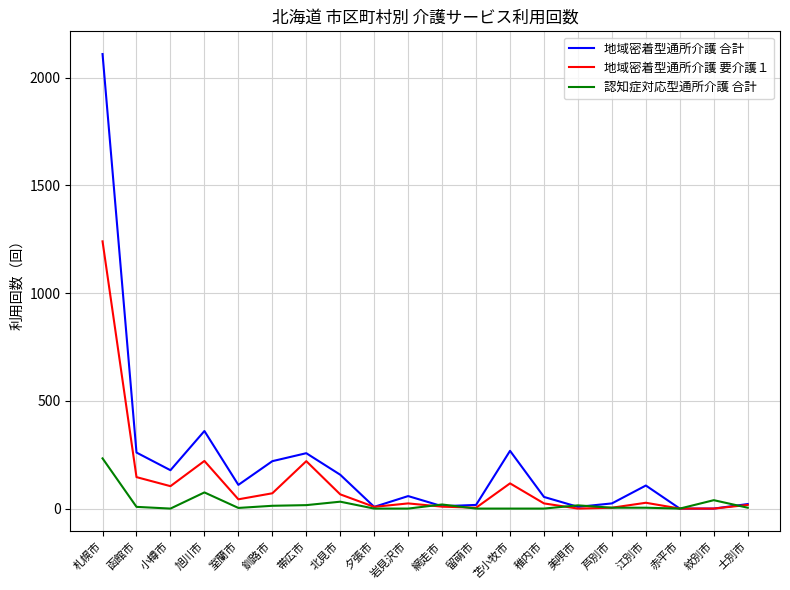

At which label does 認知症対応型通所介護 合計 reach its peak?

札幌市